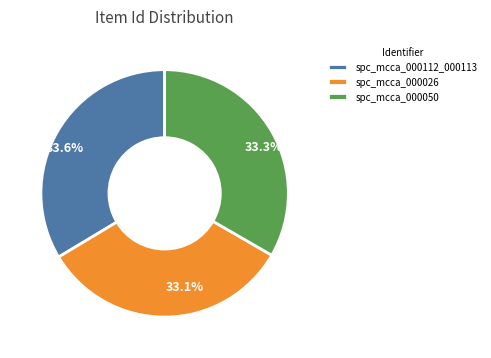

Is it true that spc_mcca_000050 is 33% of the pie?

True